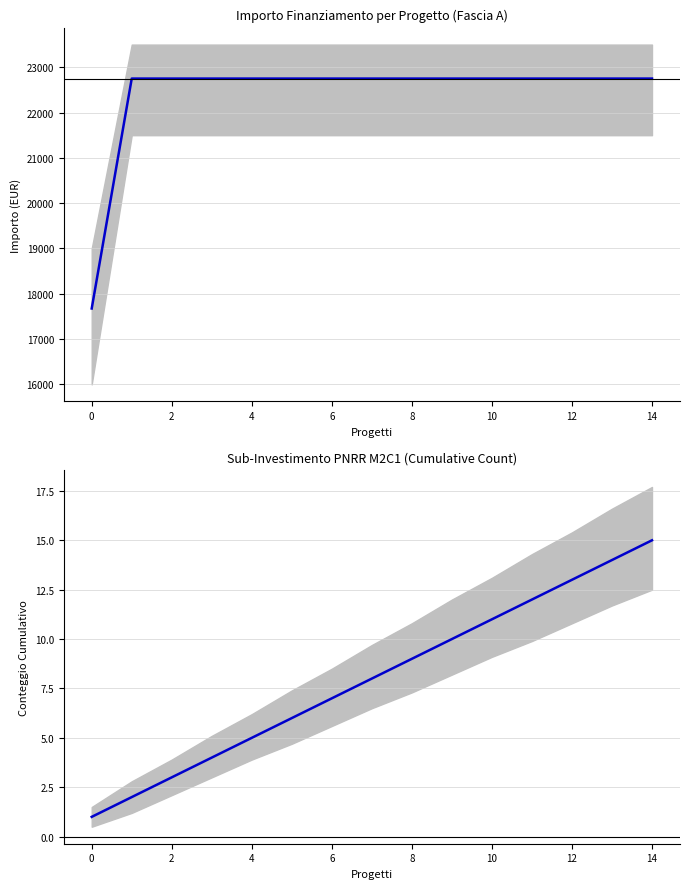

How many data points in Sub-Investimento 2.3 are less than 8?

7